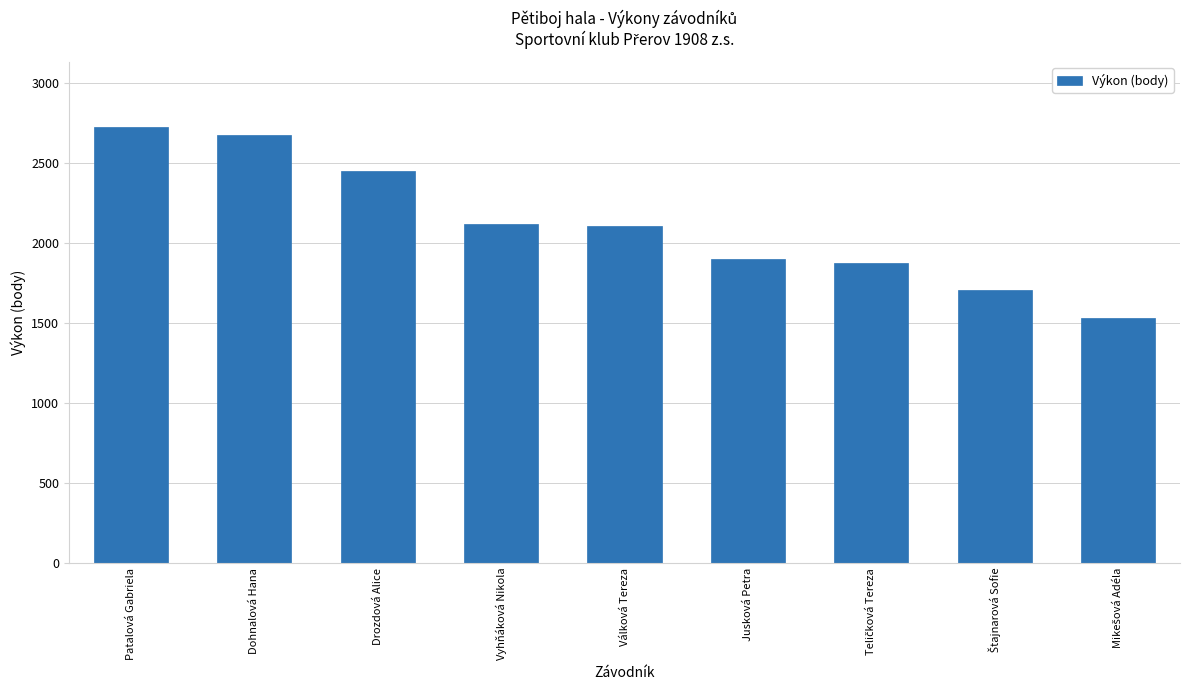

What is the minimum value shown in the chart?

1527